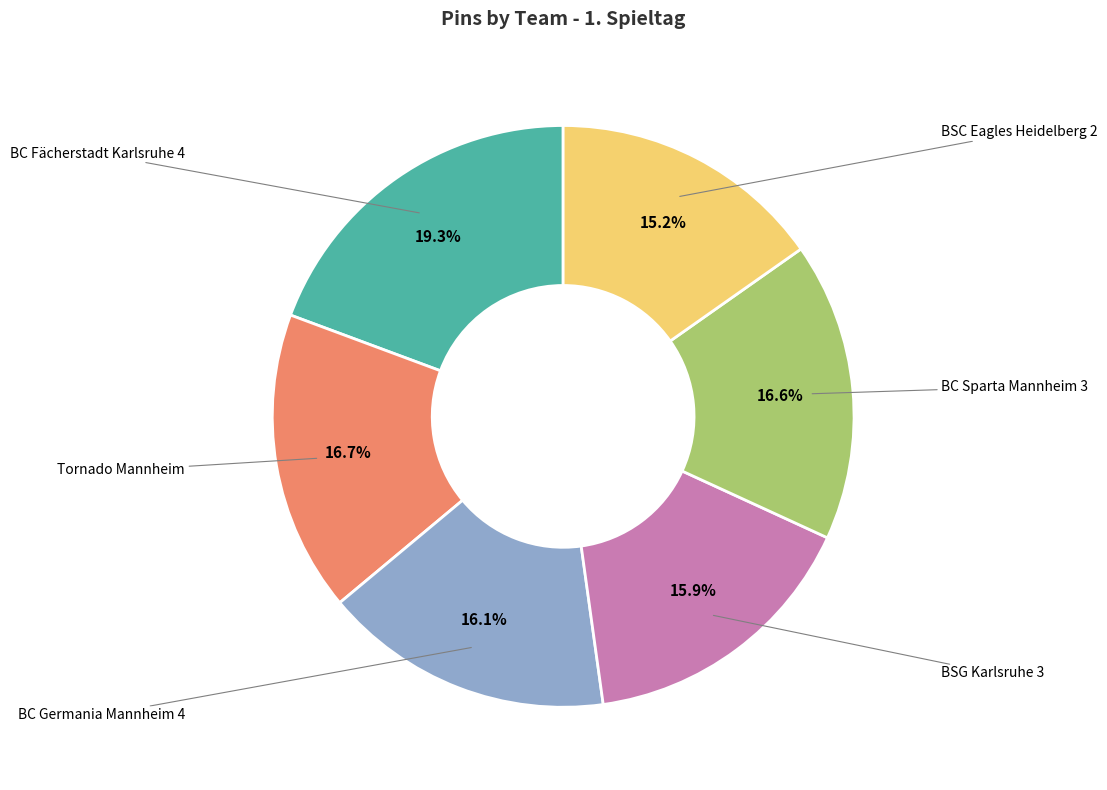

How many segments does this pie chart have?

6